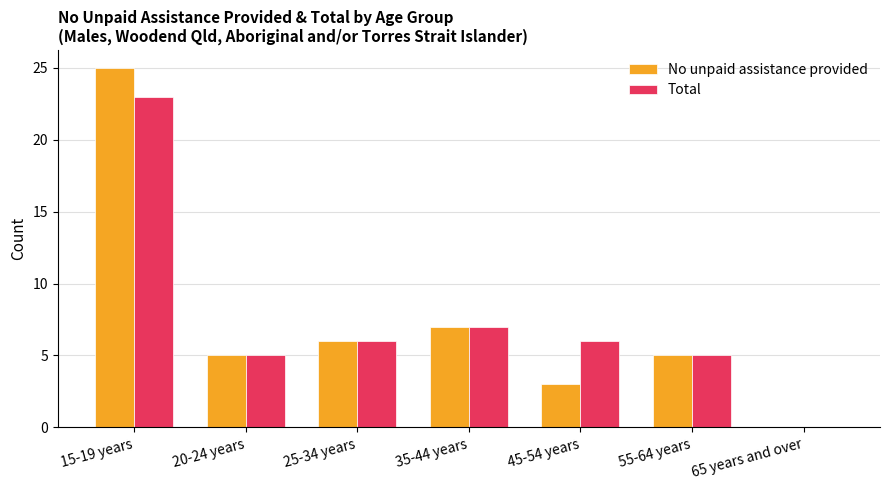

Is the value of No unpaid assistance provided at 25-34 years greater than the value of Total at 65 years and over?

Yes